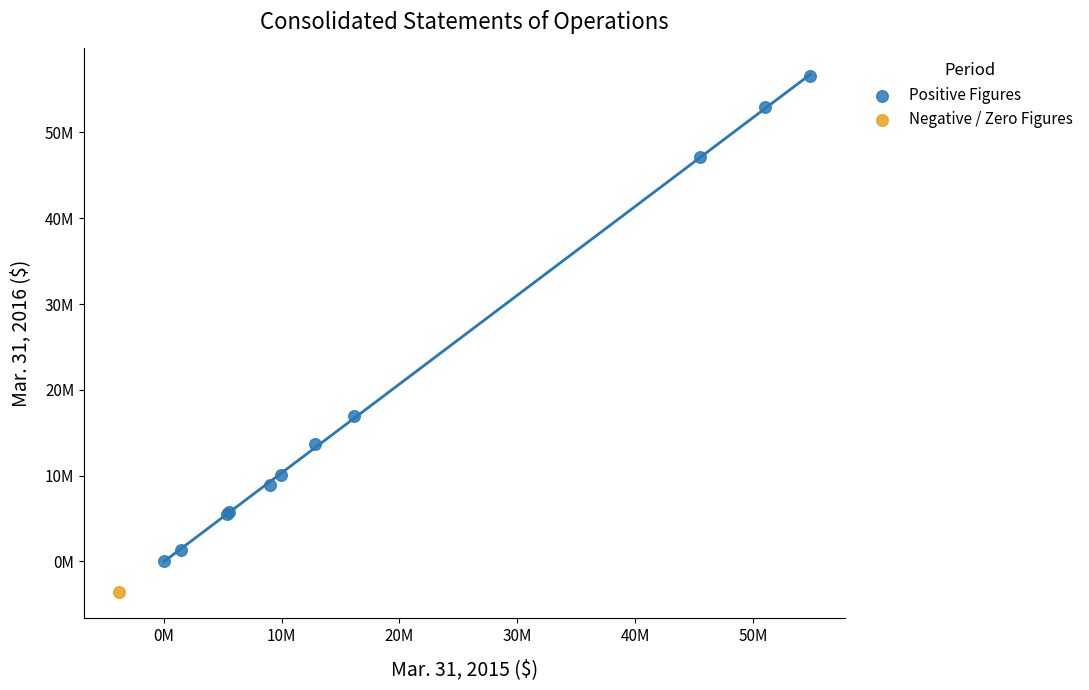

What are all the series names shown in the legend?

Positive Figures, Negative / Zero Figures